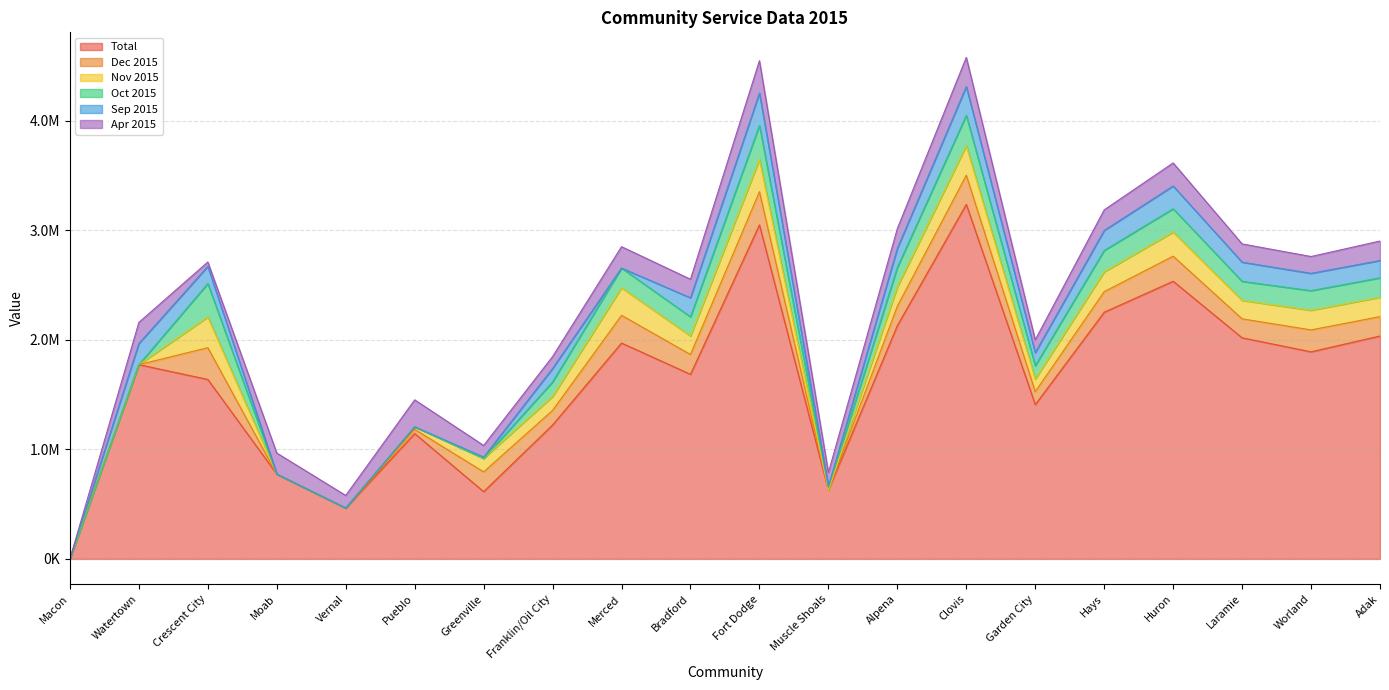

At which category does Oct 2015 reach its first local peak?

Crescent City